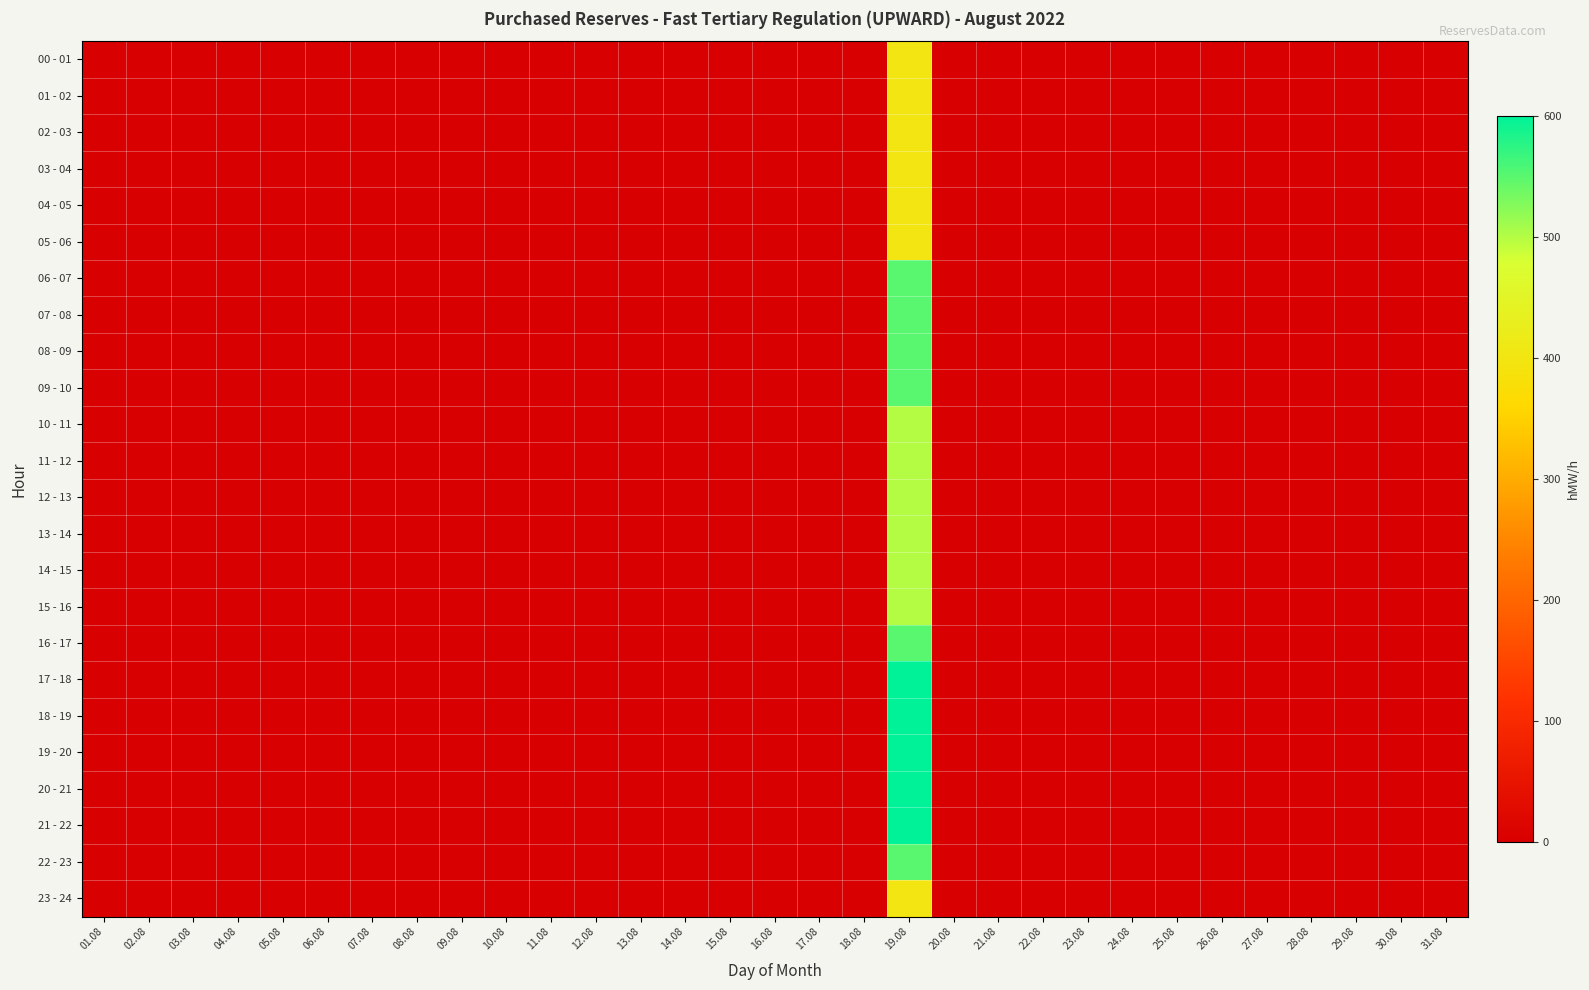

Reading left to right, list all the values displayed in this chart.

00 - 01: 01.08=0	02.08=0	03.08=0	04.08=0	05.08=0	06.08=0	07.08=0	08.08=0	09.08=0	10.08=0	11.08=0	12.08=0	13.08=0	14.08=0	15.08=0	16.08=0	17.08=0	18.08=0	19.08=400	20.08=0	21.08=0	22.08=0	23.08=0	24.08=0	25.08=0	26.08=0	27.08=0	28.08=0	29.08=0	30.08=0	31.08=0
01 - 02: 01.08=0	02.08=0	03.08=0	04.08=0	05.08=0	06.08=0	07.08=0	08.08=0	09.08=0	10.08=0	11.08=0	12.08=0	13.08=0	14.08=0	15.08=0	16.08=0	17.08=0	18.08=0	19.08=400	20.08=0	21.08=0	22.08=0	23.08=0	24.08=0	25.08=0	26.08=0	27.08=0	28.08=0	29.08=0	30.08=0	31.08=0
02 - 03: 01.08=0	02.08=0	03.08=0	04.08=0	05.08=0	06.08=0	07.08=0	08.08=0	09.08=0	10.08=0	11.08=0	12.08=0	13.08=0	14.08=0	15.08=0	16.08=0	17.08=0	18.08=0	19.08=400	20.08=0	21.08=0	22.08=0	23.08=0	24.08=0	25.08=0	26.08=0	27.08=0	28.08=0	29.08=0	30.08=0	31.08=0
03 - 04: 01.08=0	02.08=0	03.08=0	04.08=0	05.08=0	06.08=0	07.08=0	08.08=0	09.08=0	10.08=0	11.08=0	12.08=0	13.08=0	14.08=0	15.08=0	16.08=0	17.08=0	18.08=0	19.08=400	20.08=0	21.08=0	22.08=0	23.08=0	24.08=0	25.08=0	26.08=0	27.08=0	28.08=0	29.08=0	30.08=0	31.08=0
04 - 05: 01.08=0	02.08=0	03.08=0	04.08=0	05.08=0	06.08=0	07.08=0	08.08=0	09.08=0	10.08=0	11.08=0	12.08=0	13.08=0	14.08=0	15.08=0	16.08=0	17.08=0	18.08=0	19.08=400	20.08=0	21.08=0	22.08=0	23.08=0	24.08=0	25.08=0	26.08=0	27.08=0	28.08=0	29.08=0	30.08=0	31.08=0
05 - 06: 01.08=0	02.08=0	03.08=0	04.08=0	05.08=0	06.08=0	07.08=0	08.08=0	09.08=0	10.08=0	11.08=0	12.08=0	13.08=0	14.08=0	15.08=0	16.08=0	17.08=0	18.08=0	19.08=400	20.08=0	21.08=0	22.08=0	23.08=0	24.08=0	25.08=0	26.08=0	27.08=0	28.08=0	29.08=0	30.08=0	31.08=0
06 - 07: 01.08=0	02.08=0	03.08=0	04.08=0	05.08=0	06.08=0	07.08=0	08.08=0	09.08=0	10.08=0	11.08=0	12.08=0	13.08=0	14.08=0	15.08=0	16.08=0	17.08=0	18.08=0	19.08=550	20.08=0	21.08=0	22.08=0	23.08=0	24.08=0	25.08=0	26.08=0	27.08=0	28.08=0	29.08=0	30.08=0	31.08=0
07 - 08: 01.08=0	02.08=0	03.08=0	04.08=0	05.08=0	06.08=0	07.08=0	08.08=0	09.08=0	10.08=0	11.08=0	12.08=0	13.08=0	14.08=0	15.08=0	16.08=0	17.08=0	18.08=0	19.08=550	20.08=0	21.08=0	22.08=0	23.08=0	24.08=0	25.08=0	26.08=0	27.08=0	28.08=0	29.08=0	30.08=0	31.08=0
08 - 09: 01.08=0	02.08=0	03.08=0	04.08=0	05.08=0	06.08=0	07.08=0	08.08=0	09.08=0	10.08=0	11.08=0	12.08=0	13.08=0	14.08=0	15.08=0	16.08=0	17.08=0	18.08=0	19.08=550	20.08=0	21.08=0	22.08=0	23.08=0	24.08=0	25.08=0	26.08=0	27.08=0	28.08=0	29.08=0	30.08=0	31.08=0
09 - 10: 01.08=0	02.08=0	03.08=0	04.08=0	05.08=0	06.08=0	07.08=0	08.08=0	09.08=0	10.08=0	11.08=0	12.08=0	13.08=0	14.08=0	15.08=0	16.08=0	17.08=0	18.08=0	19.08=550	20.08=0	21.08=0	22.08=0	23.08=0	24.08=0	25.08=0	26.08=0	27.08=0	28.08=0	29.08=0	30.08=0	31.08=0
10 - 11: 01.08=0	02.08=0	03.08=0	04.08=0	05.08=0	06.08=0	07.08=0	08.08=0	09.08=0	10.08=0	11.08=0	12.08=0	13.08=0	14.08=0	15.08=0	16.08=0	17.08=0	18.08=0	19.08=500	20.08=0	21.08=0	22.08=0	23.08=0	24.08=0	25.08=0	26.08=0	27.08=0	28.08=0	29.08=0	30.08=0	31.08=0
11 - 12: 01.08=0	02.08=0	03.08=0	04.08=0	05.08=0	06.08=0	07.08=0	08.08=0	09.08=0	10.08=0	11.08=0	12.08=0	13.08=0	14.08=0	15.08=0	16.08=0	17.08=0	18.08=0	19.08=500	20.08=0	21.08=0	22.08=0	23.08=0	24.08=0	25.08=0	26.08=0	27.08=0	28.08=0	29.08=0	30.08=0	31.08=0
12 - 13: 01.08=0	02.08=0	03.08=0	04.08=0	05.08=0	06.08=0	07.08=0	08.08=0	09.08=0	10.08=0	11.08=0	12.08=0	13.08=0	14.08=0	15.08=0	16.08=0	17.08=0	18.08=0	19.08=500	20.08=0	21.08=0	22.08=0	23.08=0	24.08=0	25.08=0	26.08=0	27.08=0	28.08=0	29.08=0	30.08=0	31.08=0
13 - 14: 01.08=0	02.08=0	03.08=0	04.08=0	05.08=0	06.08=0	07.08=0	08.08=0	09.08=0	10.08=0	11.08=0	12.08=0	13.08=0	14.08=0	15.08=0	16.08=0	17.08=0	18.08=0	19.08=500	20.08=0	21.08=0	22.08=0	23.08=0	24.08=0	25.08=0	26.08=0	27.08=0	28.08=0	29.08=0	30.08=0	31.08=0
14 - 15: 01.08=0	02.08=0	03.08=0	04.08=0	05.08=0	06.08=0	07.08=0	08.08=0	09.08=0	10.08=0	11.08=0	12.08=0	13.08=0	14.08=0	15.08=0	16.08=0	17.08=0	18.08=0	19.08=500	20.08=0	21.08=0	22.08=0	23.08=0	24.08=0	25.08=0	26.08=0	27.08=0	28.08=0	29.08=0	30.08=0	31.08=0
15 - 16: 01.08=0	02.08=0	03.08=0	04.08=0	05.08=0	06.08=0	07.08=0	08.08=0	09.08=0	10.08=0	11.08=0	12.08=0	13.08=0	14.08=0	15.08=0	16.08=0	17.08=0	18.08=0	19.08=500	20.08=0	21.08=0	22.08=0	23.08=0	24.08=0	25.08=0	26.08=0	27.08=0	28.08=0	29.08=0	30.08=0	31.08=0
16 - 17: 01.08=0	02.08=0	03.08=0	04.08=0	05.08=0	06.08=0	07.08=0	08.08=0	09.08=0	10.08=0	11.08=0	12.08=0	13.08=0	14.08=0	15.08=0	16.08=0	17.08=0	18.08=0	19.08=550	20.08=0	21.08=0	22.08=0	23.08=0	24.08=0	25.08=0	26.08=0	27.08=0	28.08=0	29.08=0	30.08=0	31.08=0
17 - 18: 01.08=0	02.08=0	03.08=0	04.08=0	05.08=0	06.08=0	07.08=0	08.08=0	09.08=0	10.08=0	11.08=0	12.08=0	13.08=0	14.08=0	15.08=0	16.08=0	17.08=0	18.08=0	19.08=600	20.08=0	21.08=0	22.08=0	23.08=0	24.08=0	25.08=0	26.08=0	27.08=0	28.08=0	29.08=0	30.08=0	31.08=0
18 - 19: 01.08=0	02.08=0	03.08=0	04.08=0	05.08=0	06.08=0	07.08=0	08.08=0	09.08=0	10.08=0	11.08=0	12.08=0	13.08=0	14.08=0	15.08=0	16.08=0	17.08=0	18.08=0	19.08=600	20.08=0	21.08=0	22.08=0	23.08=0	24.08=0	25.08=0	26.08=0	27.08=0	28.08=0	29.08=0	30.08=0	31.08=0
19 - 20: 01.08=0	02.08=0	03.08=0	04.08=0	05.08=0	06.08=0	07.08=0	08.08=0	09.08=0	10.08=0	11.08=0	12.08=0	13.08=0	14.08=0	15.08=0	16.08=0	17.08=0	18.08=0	19.08=600	20.08=0	21.08=0	22.08=0	23.08=0	24.08=0	25.08=0	26.08=0	27.08=0	28.08=0	29.08=0	30.08=0	31.08=0
20 - 21: 01.08=0	02.08=0	03.08=0	04.08=0	05.08=0	06.08=0	07.08=0	08.08=0	09.08=0	10.08=0	11.08=0	12.08=0	13.08=0	14.08=0	15.08=0	16.08=0	17.08=0	18.08=0	19.08=600	20.08=0	21.08=0	22.08=0	23.08=0	24.08=0	25.08=0	26.08=0	27.08=0	28.08=0	29.08=0	30.08=0	31.08=0
21 - 22: 01.08=0	02.08=0	03.08=0	04.08=0	05.08=0	06.08=0	07.08=0	08.08=0	09.08=0	10.08=0	11.08=0	12.08=0	13.08=0	14.08=0	15.08=0	16.08=0	17.08=0	18.08=0	19.08=600	20.08=0	21.08=0	22.08=0	23.08=0	24.08=0	25.08=0	26.08=0	27.08=0	28.08=0	29.08=0	30.08=0	31.08=0
22 - 23: 01.08=0	02.08=0	03.08=0	04.08=0	05.08=0	06.08=0	07.08=0	08.08=0	09.08=0	10.08=0	11.08=0	12.08=0	13.08=0	14.08=0	15.08=0	16.08=0	17.08=0	18.08=0	19.08=550	20.08=0	21.08=0	22.08=0	23.08=0	24.08=0	25.08=0	26.08=0	27.08=0	28.08=0	29.08=0	30.08=0	31.08=0
23 - 24: 01.08=0	02.08=0	03.08=0	04.08=0	05.08=0	06.08=0	07.08=0	08.08=0	09.08=0	10.08=0	11.08=0	12.08=0	13.08=0	14.08=0	15.08=0	16.08=0	17.08=0	18.08=0	19.08=400	20.08=0	21.08=0	22.08=0	23.08=0	24.08=0	25.08=0	26.08=0	27.08=0	28.08=0	29.08=0	30.08=0	31.08=0